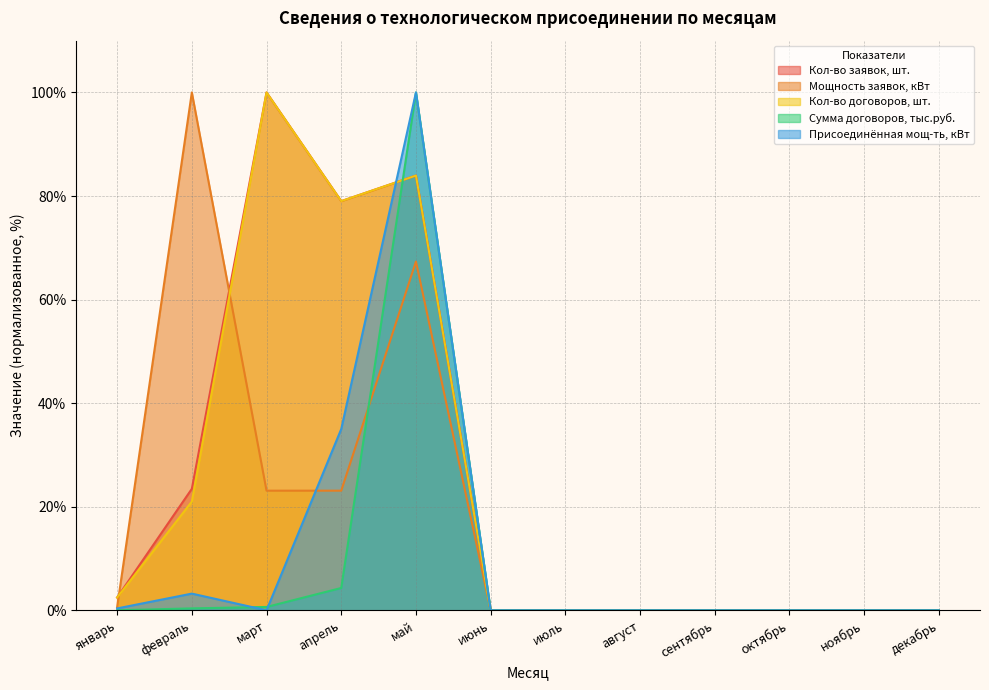

At which category does Кол-во договоров, шт. reach its first local valley?

апрель